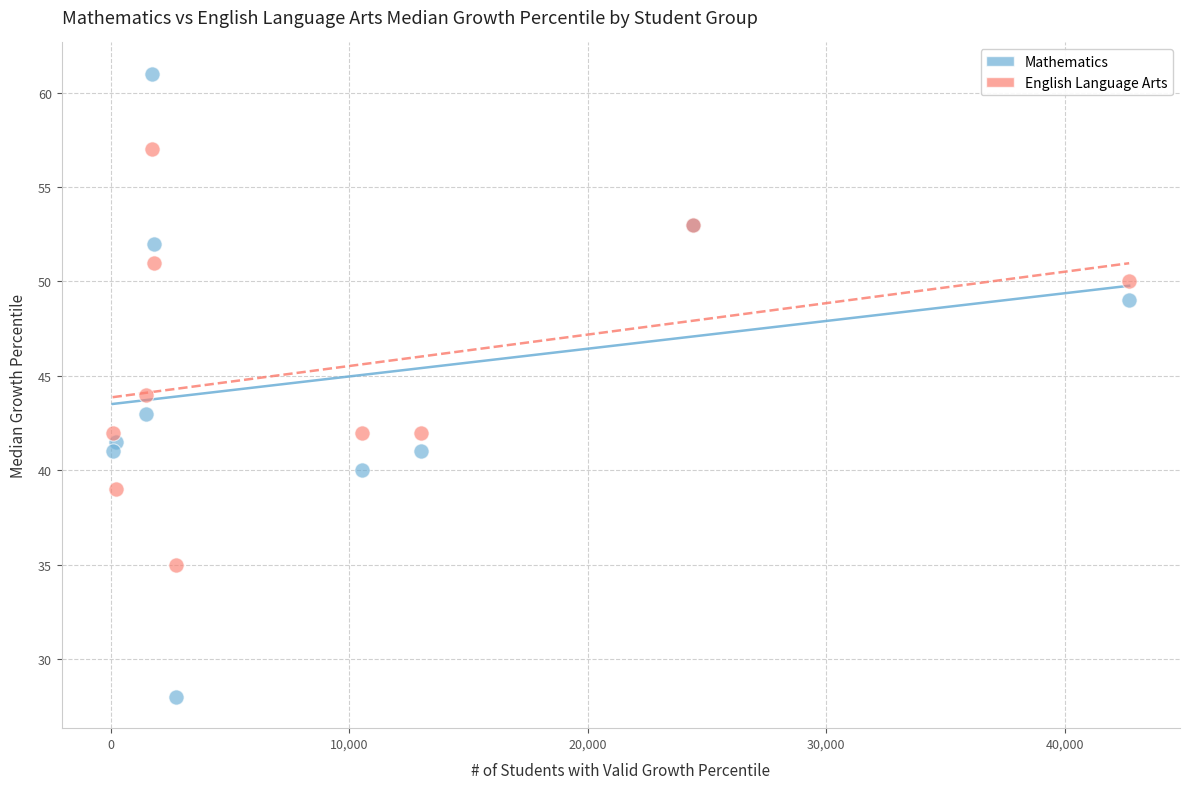

In the English Language Arts series, what Y value is closest to 46?

44.0